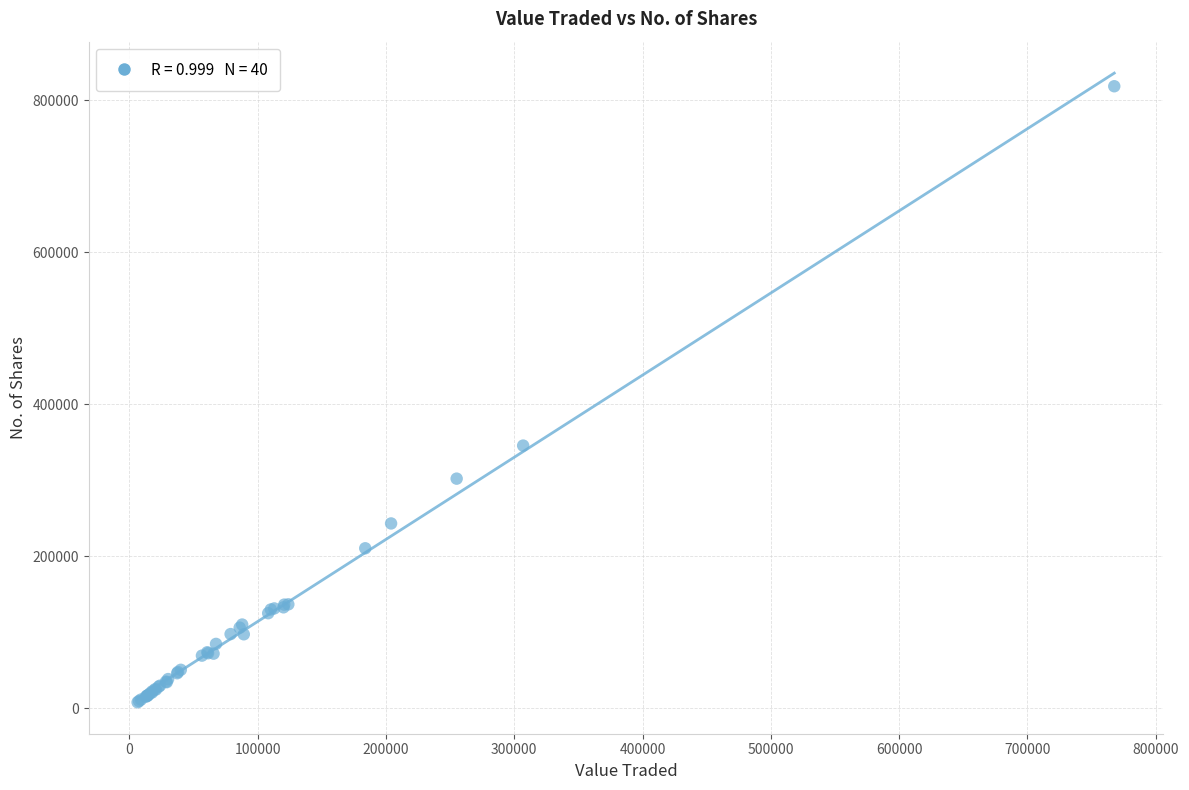

What Y value in the scatter plot is closest to 413217?

345663